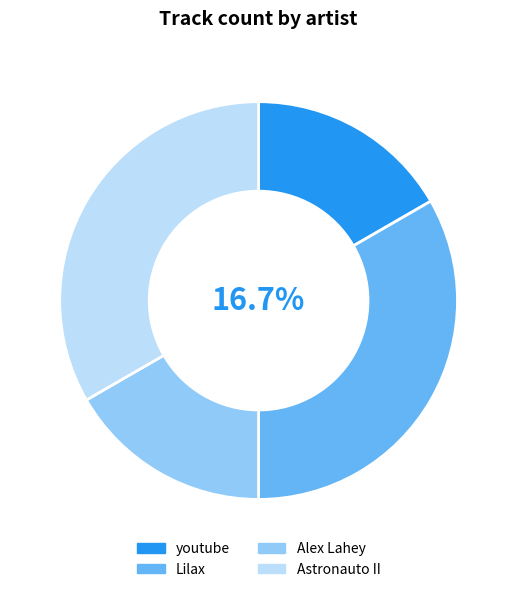

Combined, do youtube and Lilax account for over 50%?

No